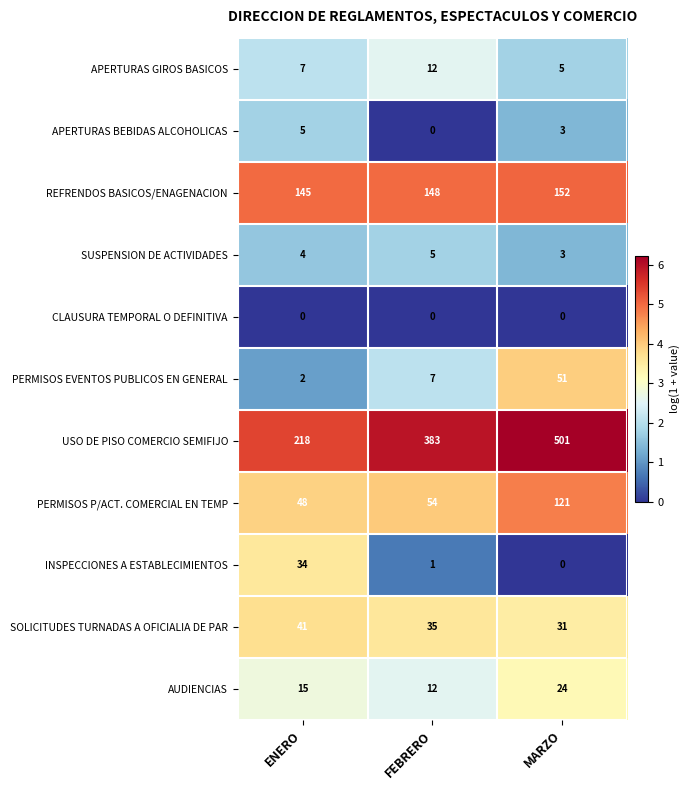

Count the USO DE PISO COMERCIO SEMIFIJO values in the range 218 to 501.

3